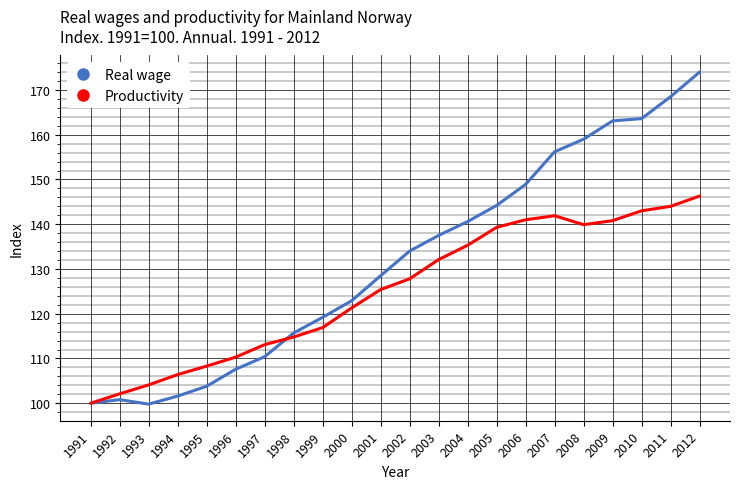

Rank the series at 1995 from highest to lowest value.

Productivity, Real wage